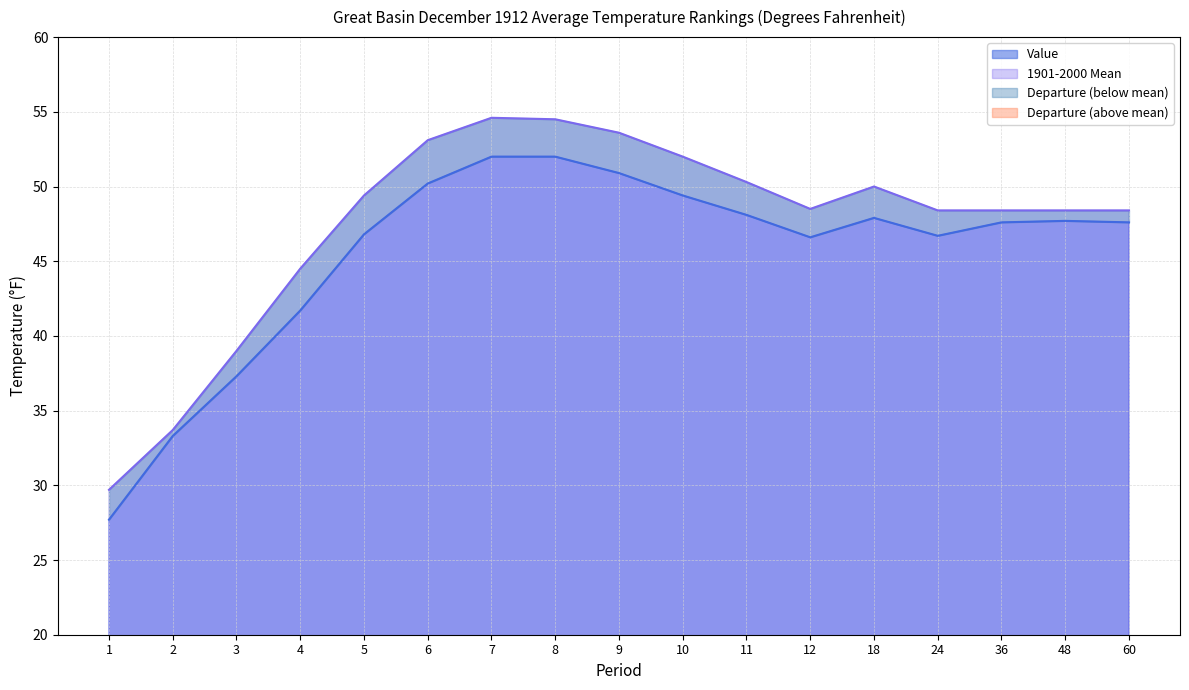

At how many categories does at least one series exceed 50?

6